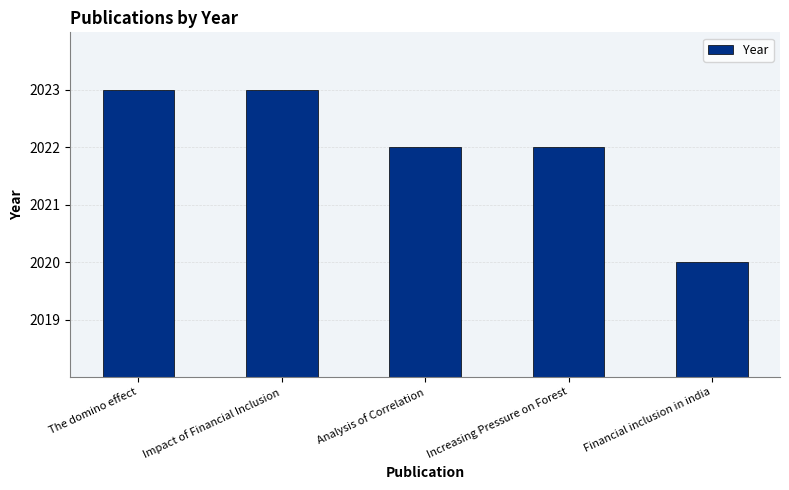

What is the label of the 5th bar from the left?

Financial inclusion in india